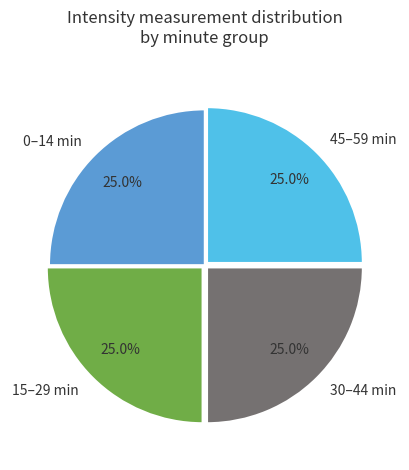

Is there a majority slice in this chart?

No